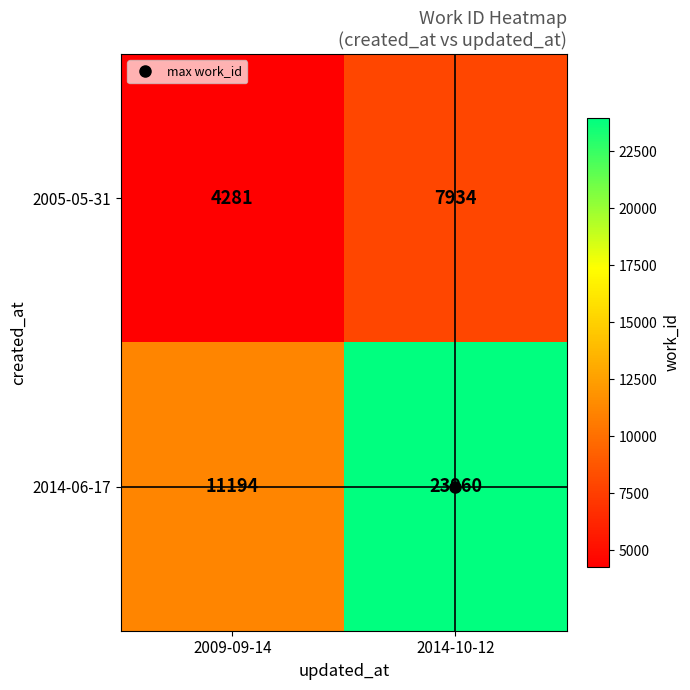

The value of 2005-05-31 at 2009-09-14 is 4281. True or false?

True